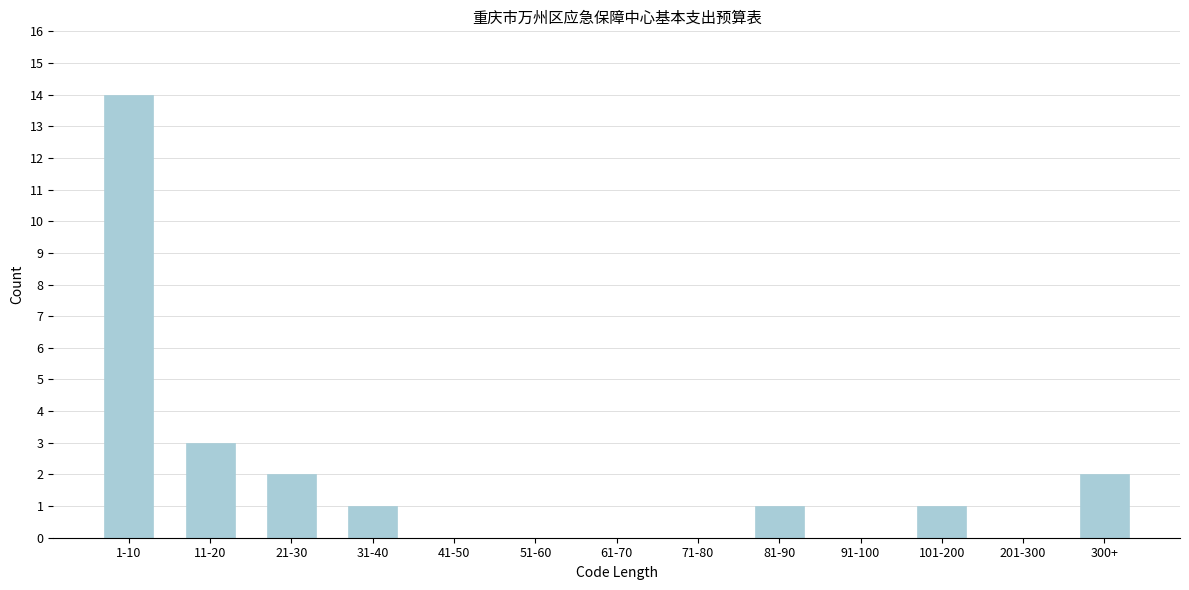

Reading left to right, list all the values displayed in this chart.

1-10=14	11-20=3	21-30=2	31-40=1	41-50=0	51-60=0	61-70=0	71-80=0	81-90=1	91-100=0	101-200=1	201-300=0	300+=2